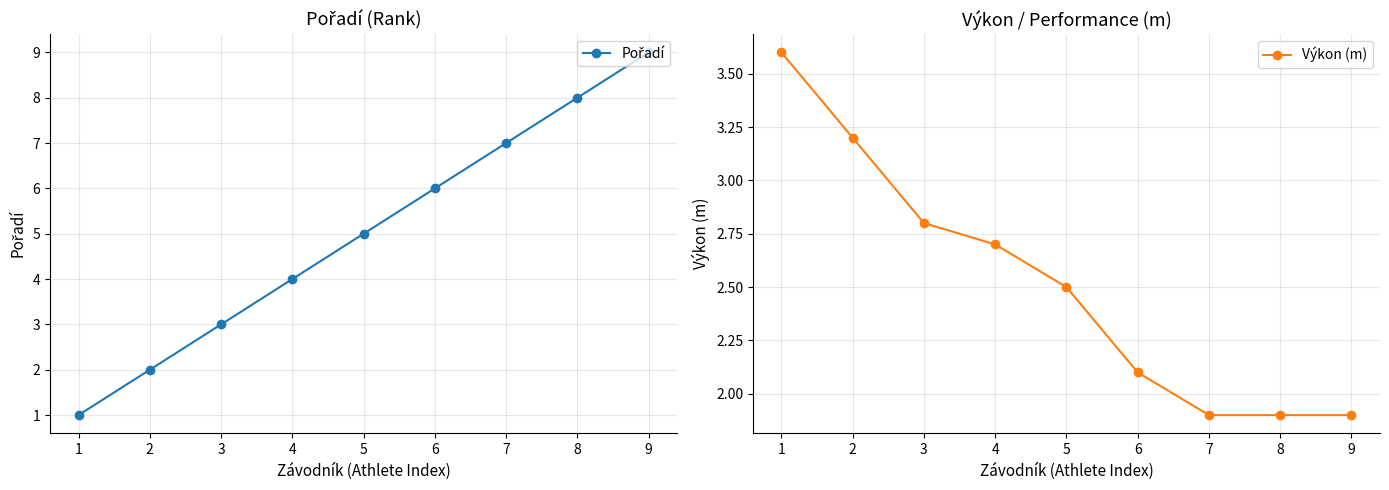

True or false: Výkon (m) has more than 1 interior local peaks.

False